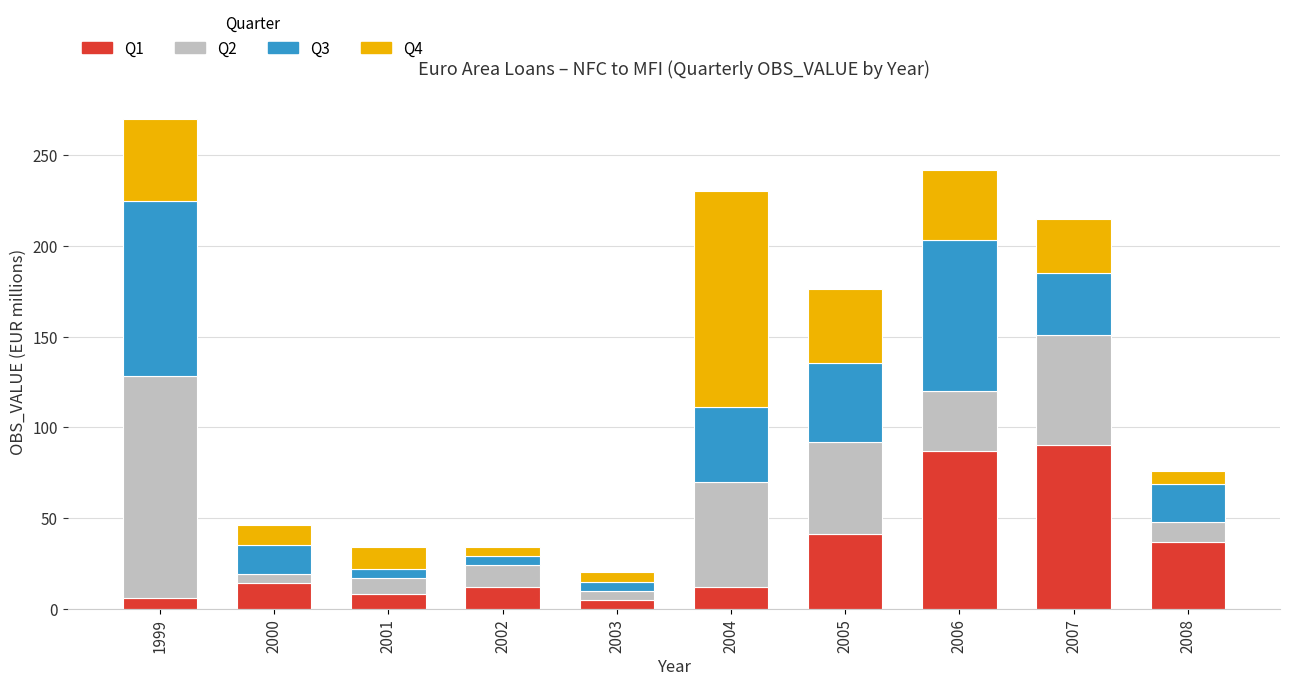

At which category is the sum across all series the highest?

1999